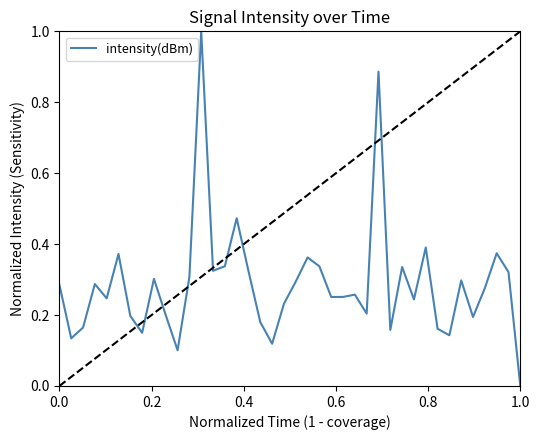

What is the greatest value displayed?

1.0